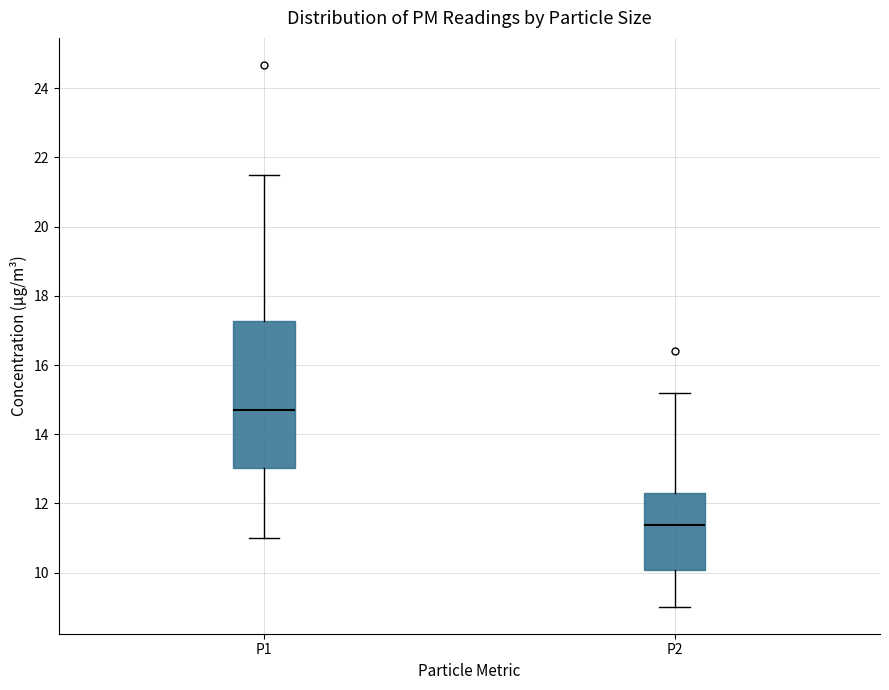

Which box's median line is the highest?

P1